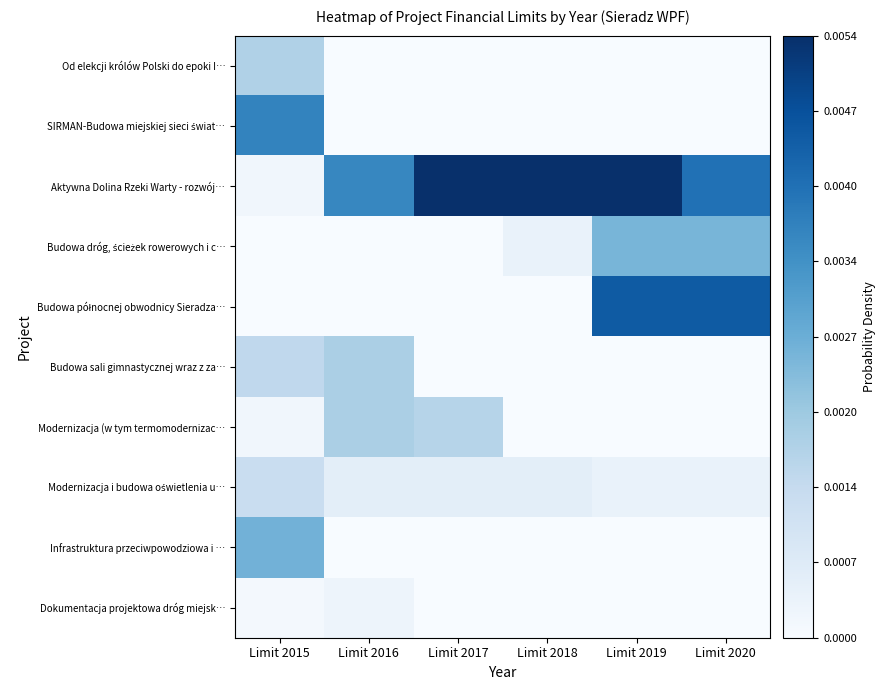

Which label corresponds to the largest value in the chart?

Limit 2017